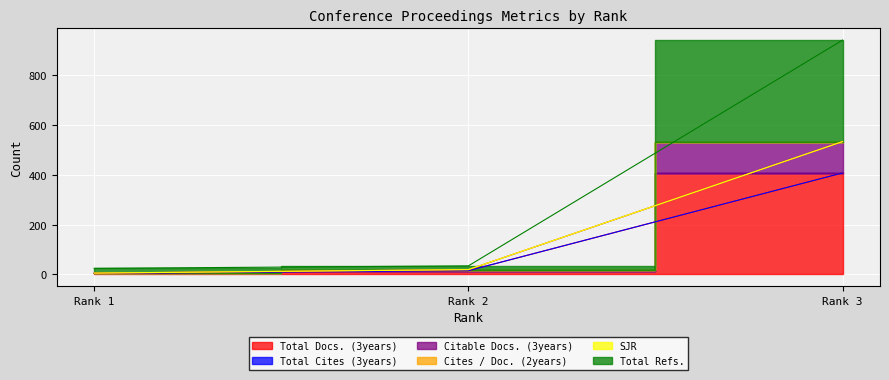

Where is Total Docs. (3years) nearest to the value 206?

Rank 2